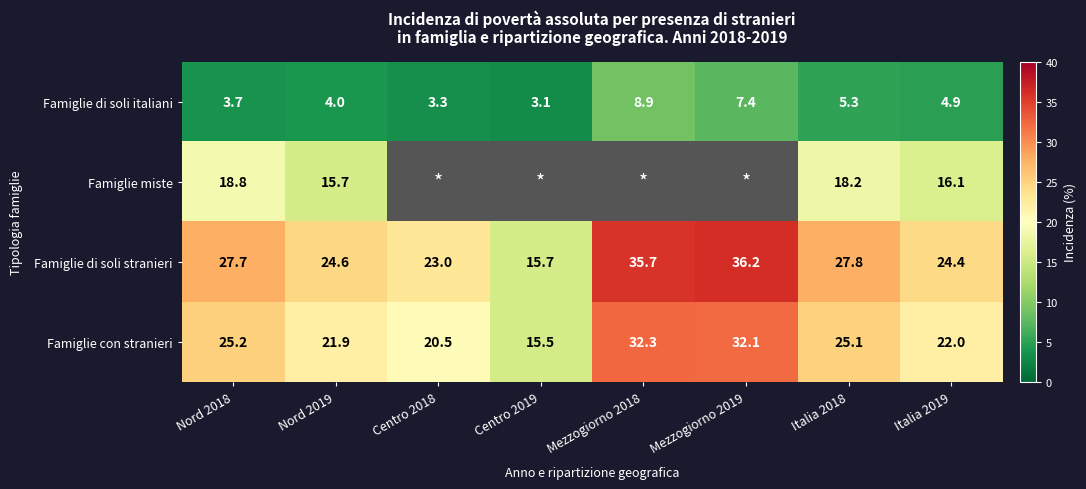

What is the approximate value of Famiglie con stranieri at Italia 2018?

25.1